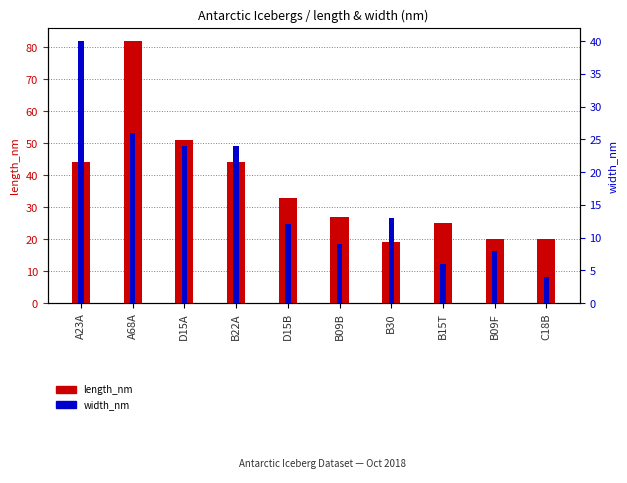

Which has a higher value, B22A or D15A?

D15A